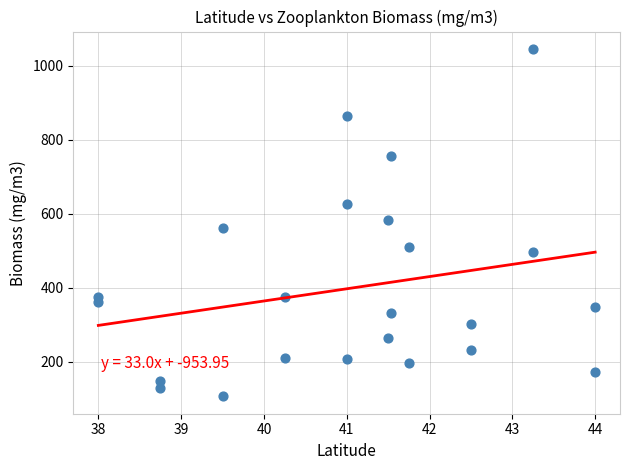

What is the range of Y values (max minus min)?

938.1